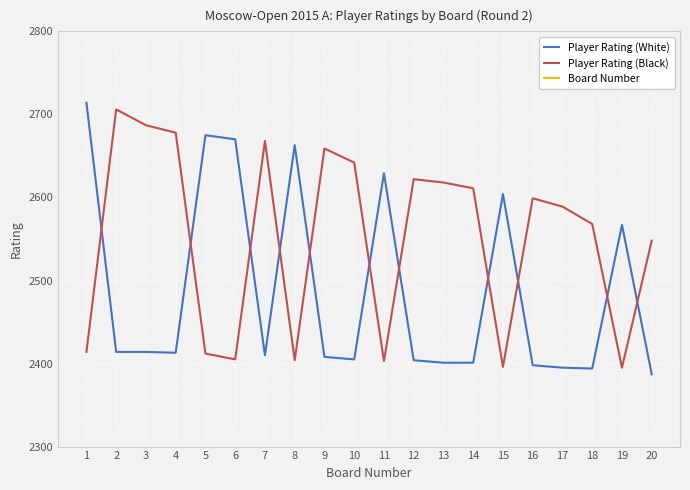

List the labels in order of Board Number value, smallest first.

1, 2, 3, 4, 5, 6, 7, 8, 9, 10, 11, 12, 13, 14, 15, 16, 17, 18, 19, 20